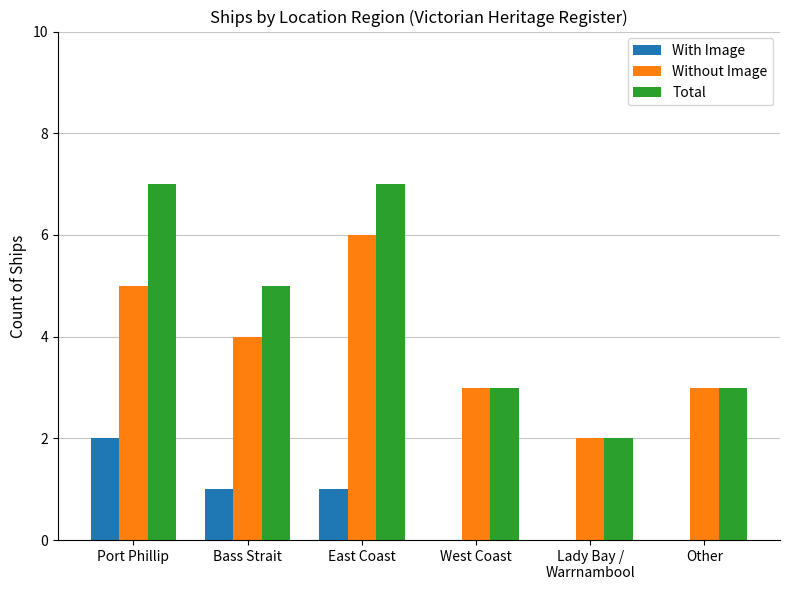

How many series are shown in this chart?

3